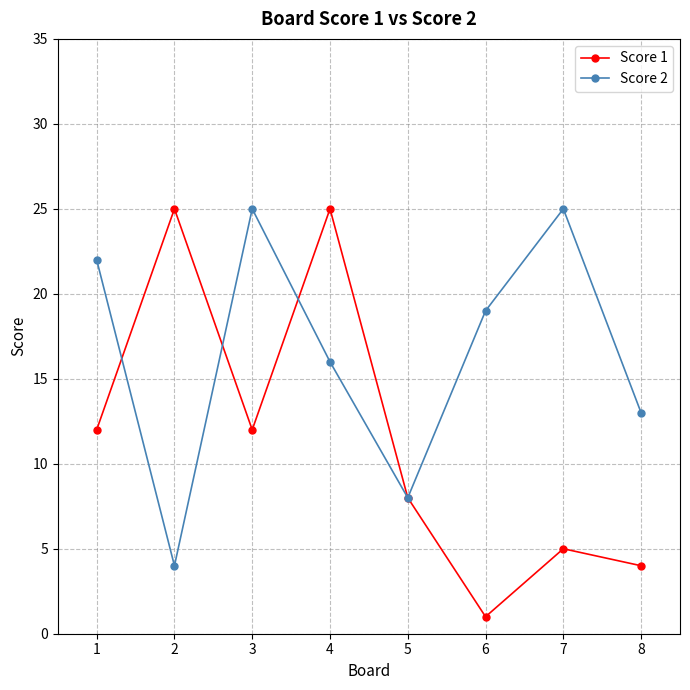

True or false: Score 1 has a value of 12 at 1.

True